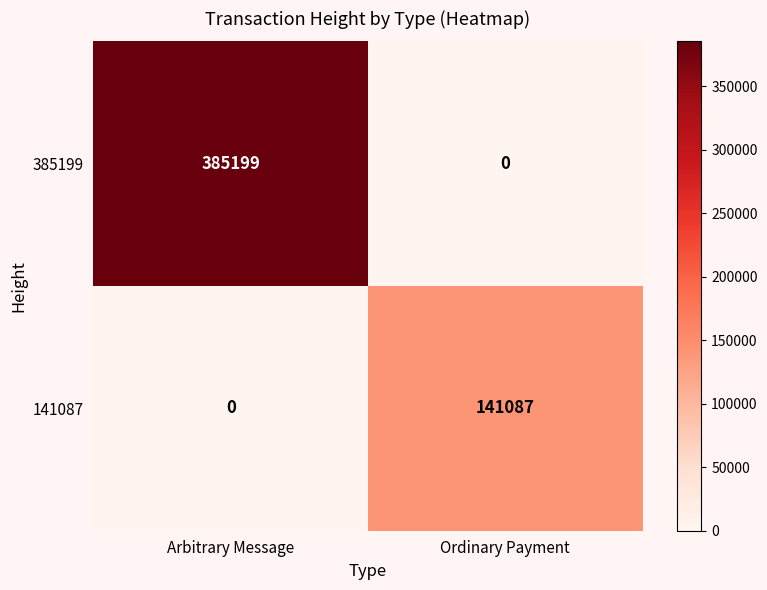

Which category has the highest value across all series?

Arbitrary Message